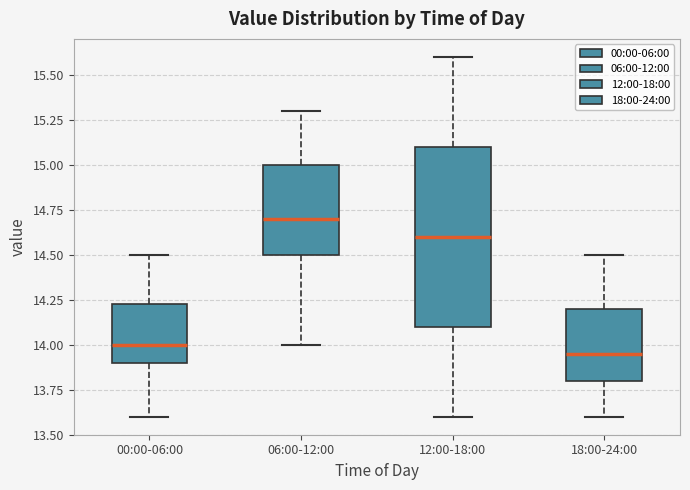

Which box is the tallest, from its lower edge to its upper edge?

12:00-18:00